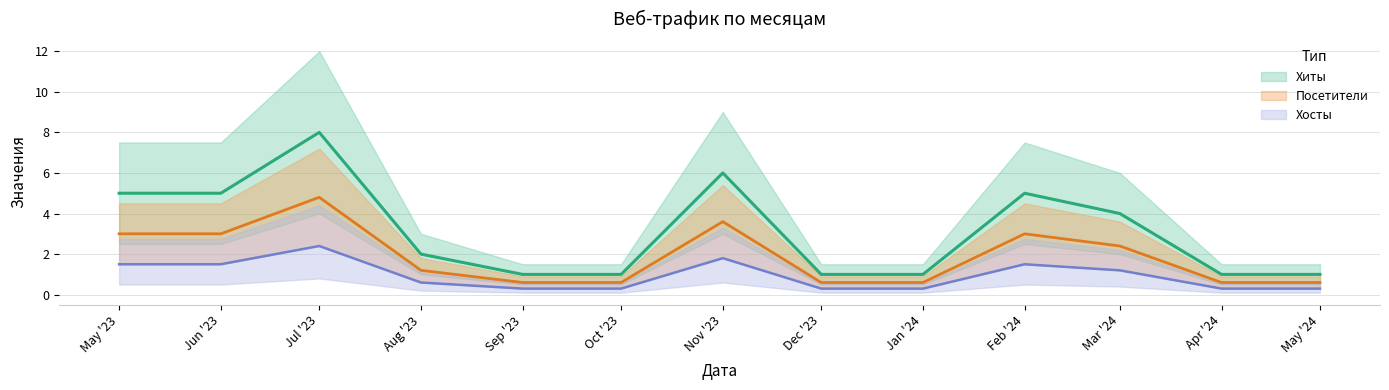

What is the label of the 11th point from the right?

Jul '23